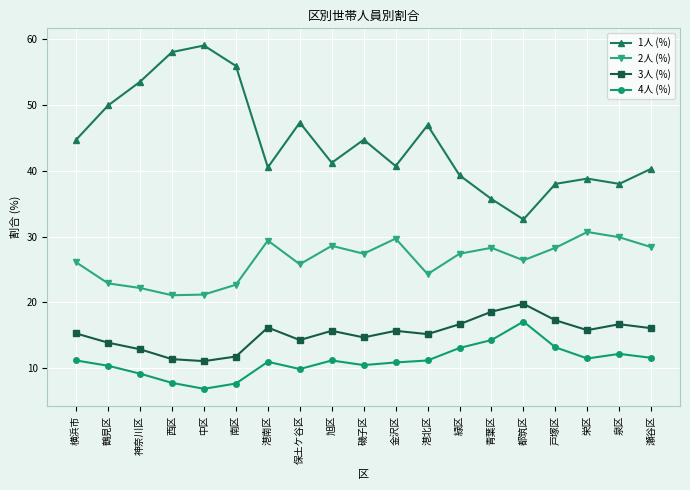

Is it true that 3人 (%) equals 15.3 at 横浜市?

True